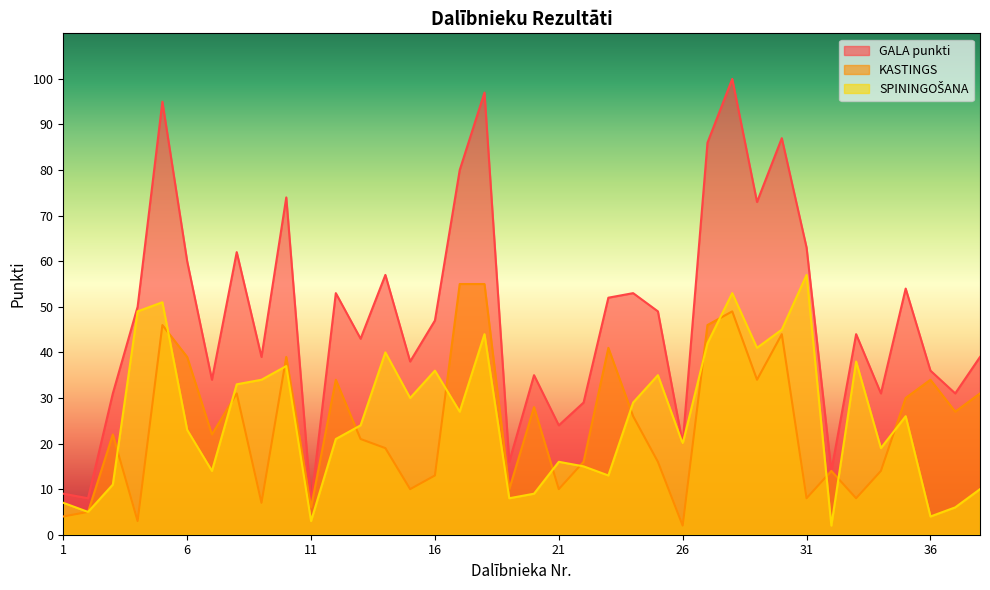

What is the approximate value of KASTINGS at 6, to the nearest 10?

40